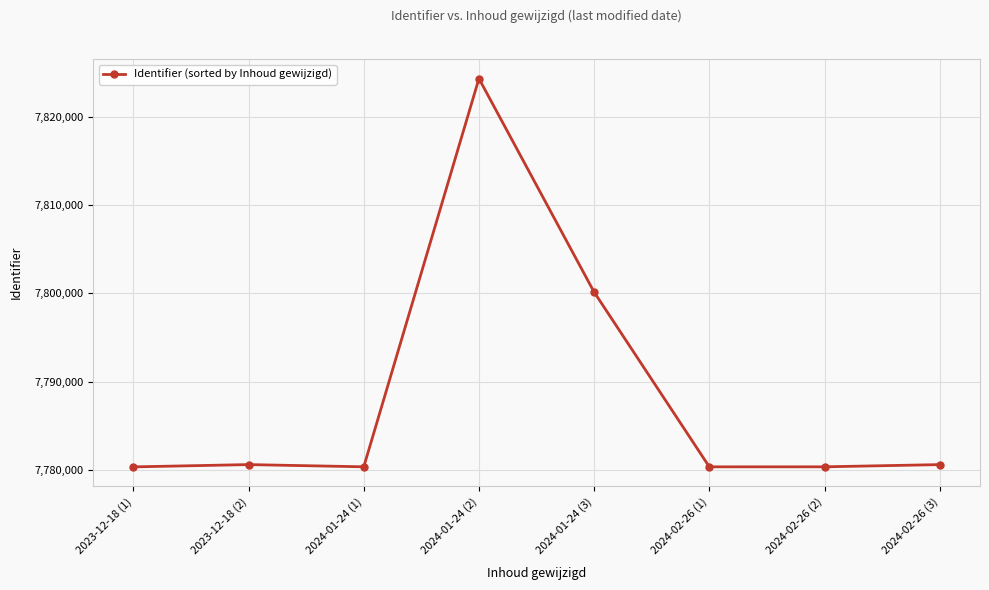

At which category does the chart reach its peak across all series?

2024-01-24 (2)